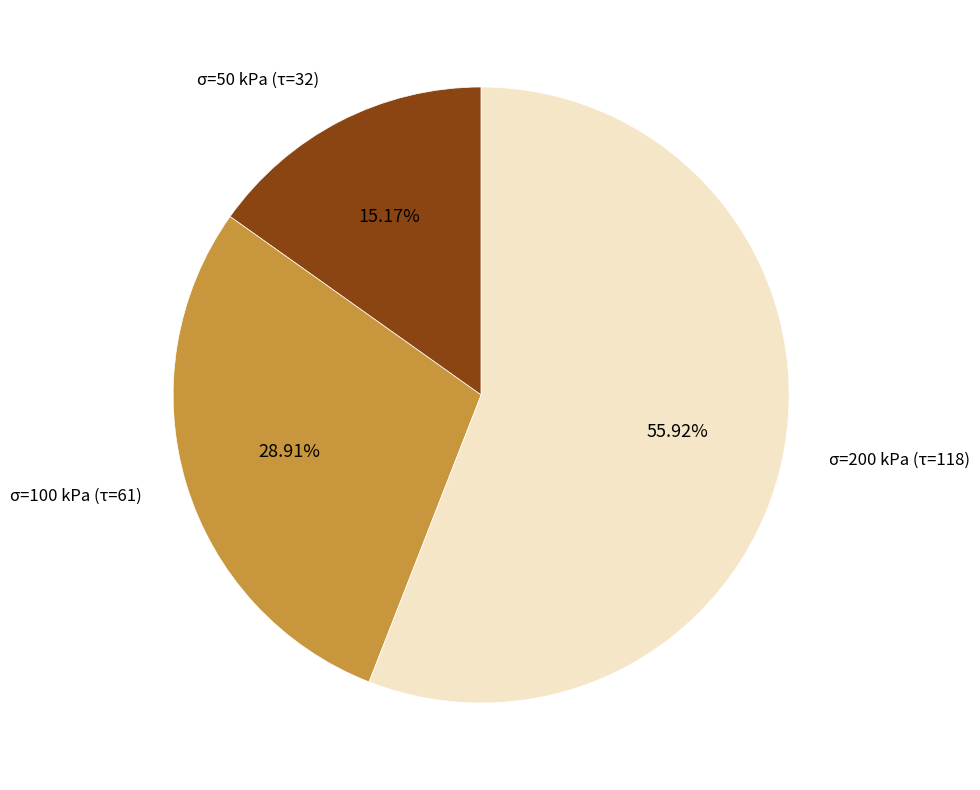

Is there any slice that represents more than half of the pie?

Yes